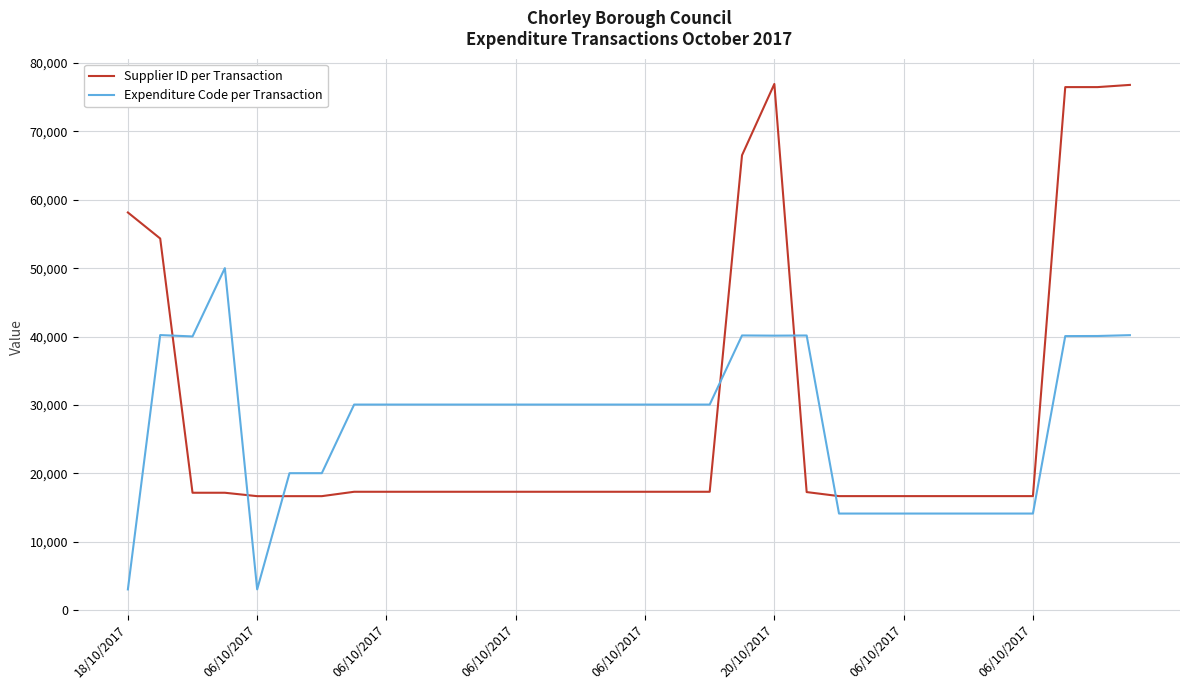

Rank the series by their maximum value, from lowest to highest.

Expenditure Code per Transaction, Supplier ID per Transaction